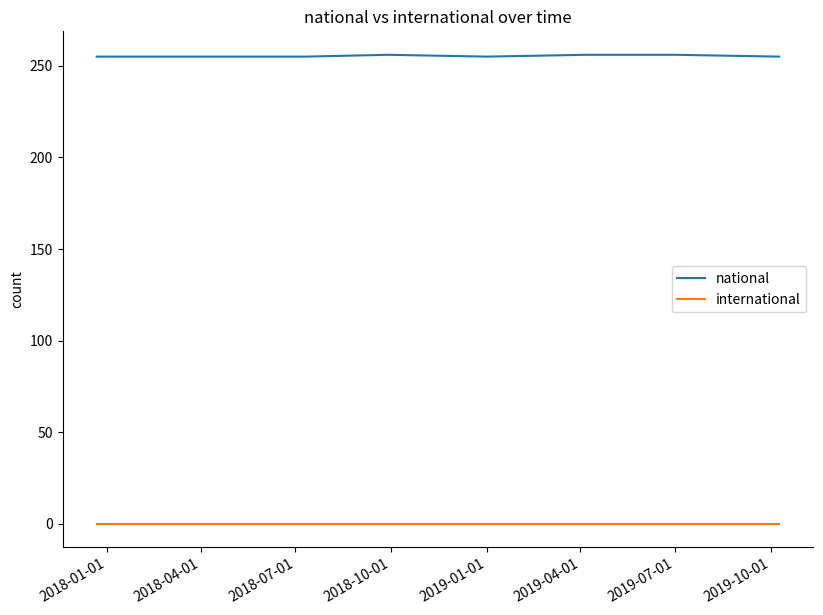

List the series in order of their peak value, highest first.

national, international